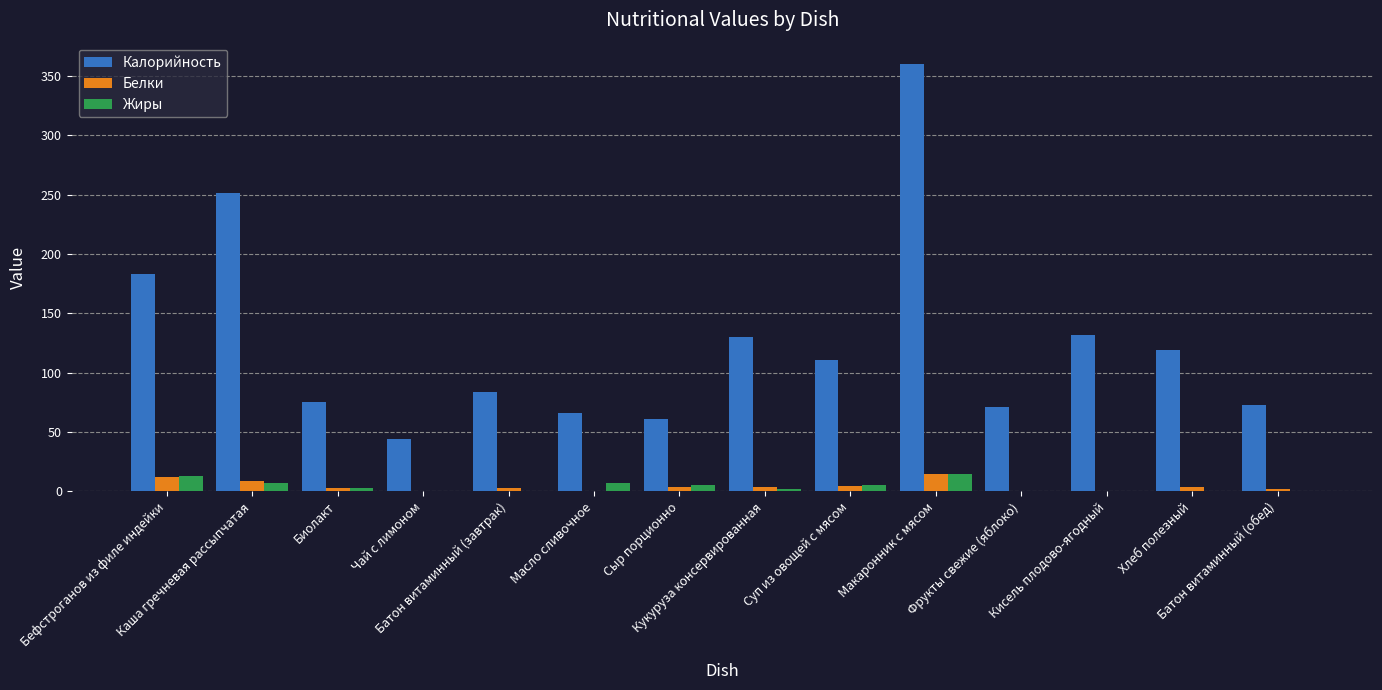

Which series has the largest total across all categories?

Калорийность